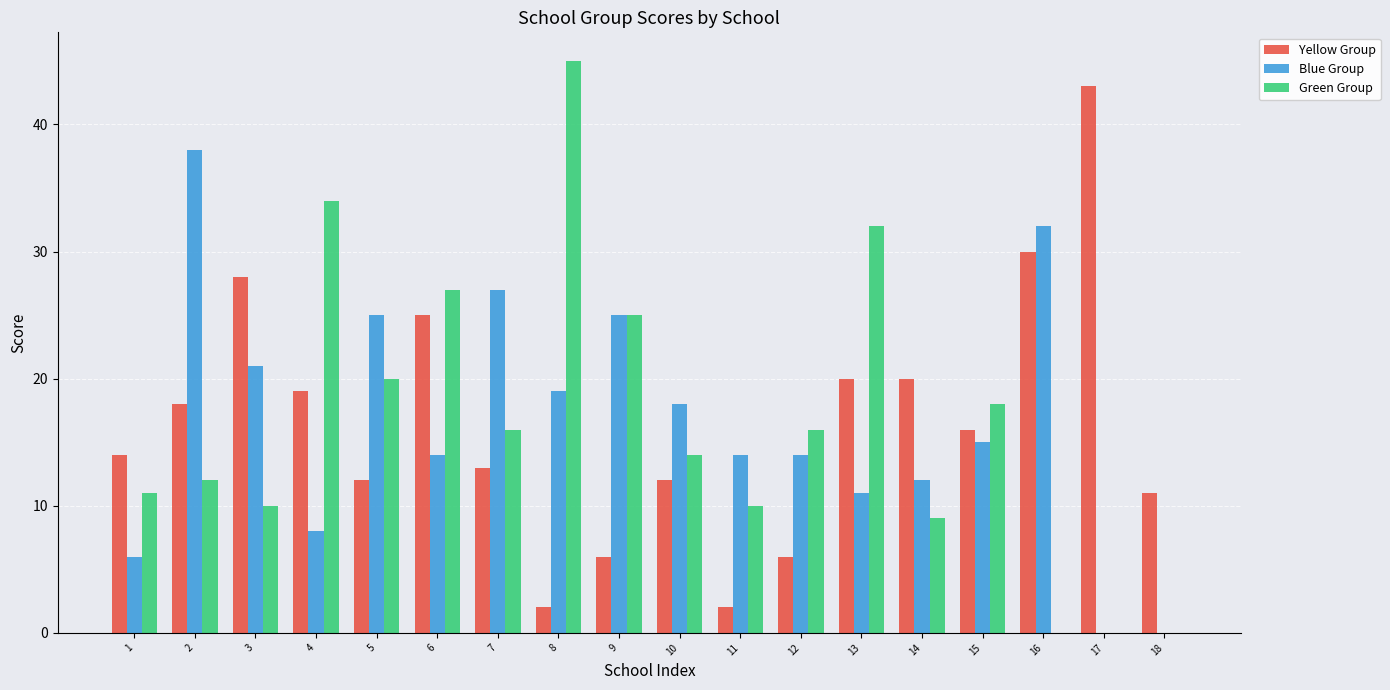

What is the difference between the Blue Group values at 10 and 6?

4